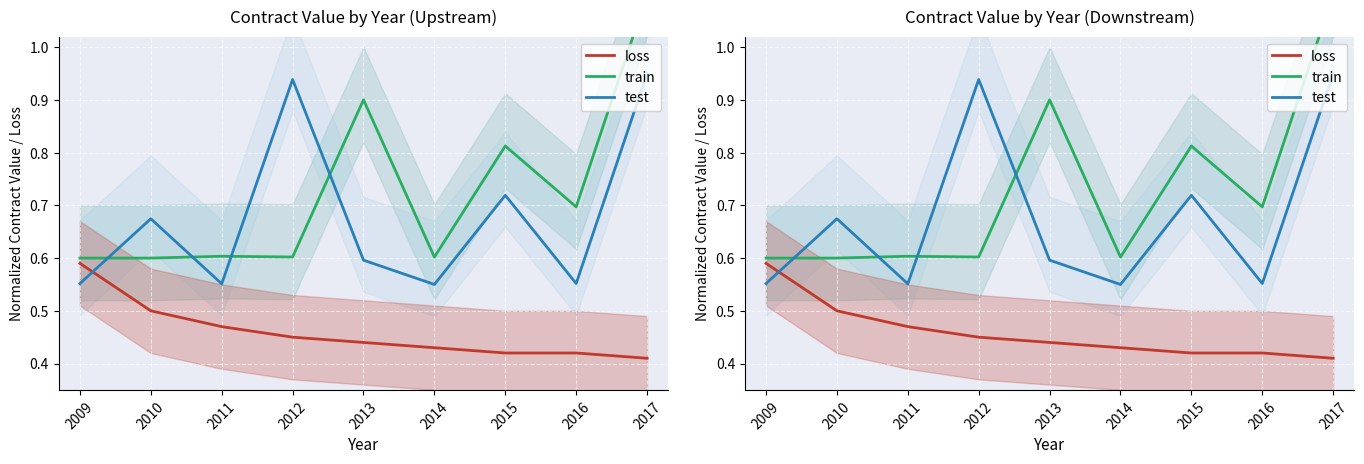

True or false: loss and train cross at least once.

False